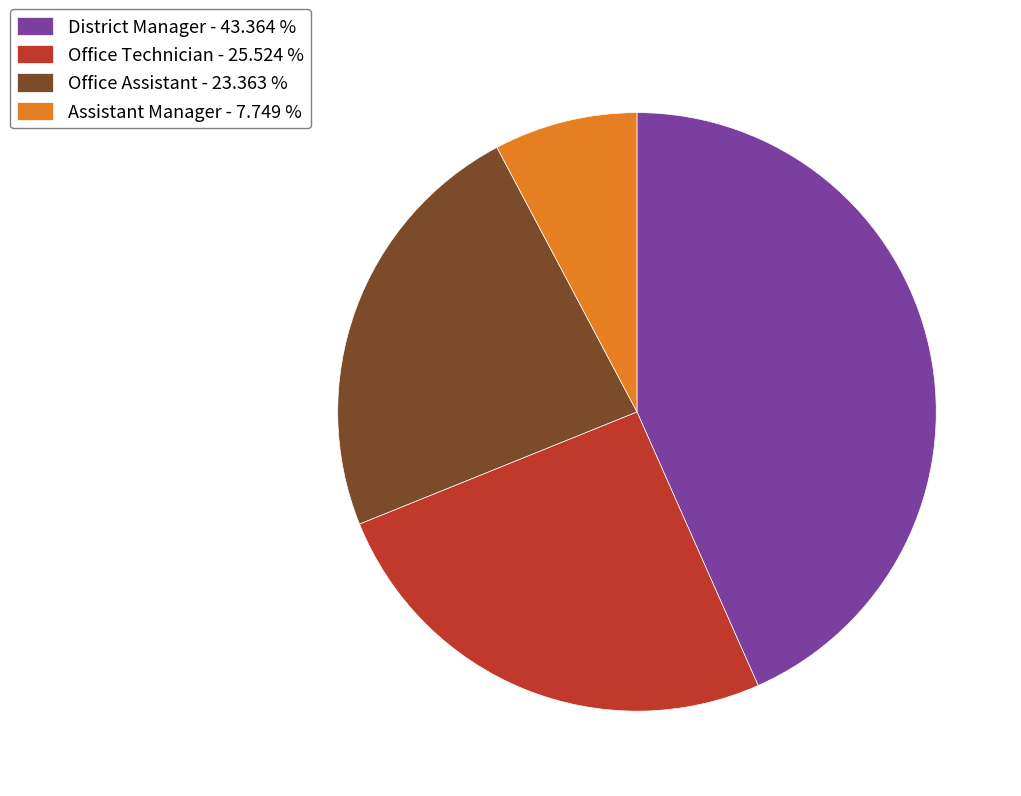

Between Office Technician - 25.524 % and Assistant Manager - 7.749 %, which is larger?

Office Technician - 25.524 %